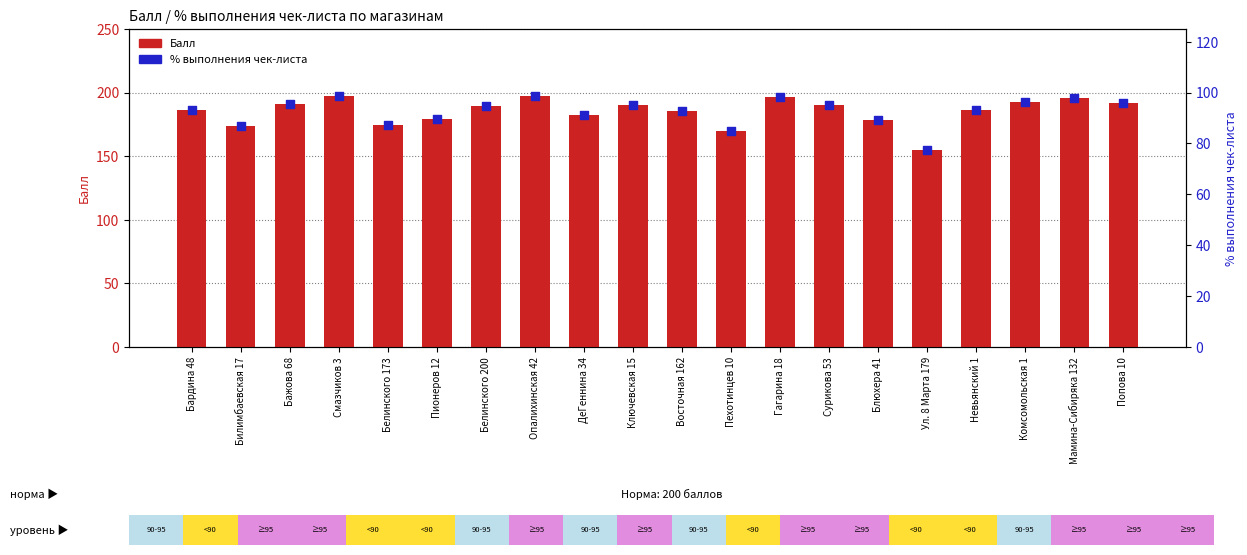

What is the total value across all series at Смазчиков 3?

296.2